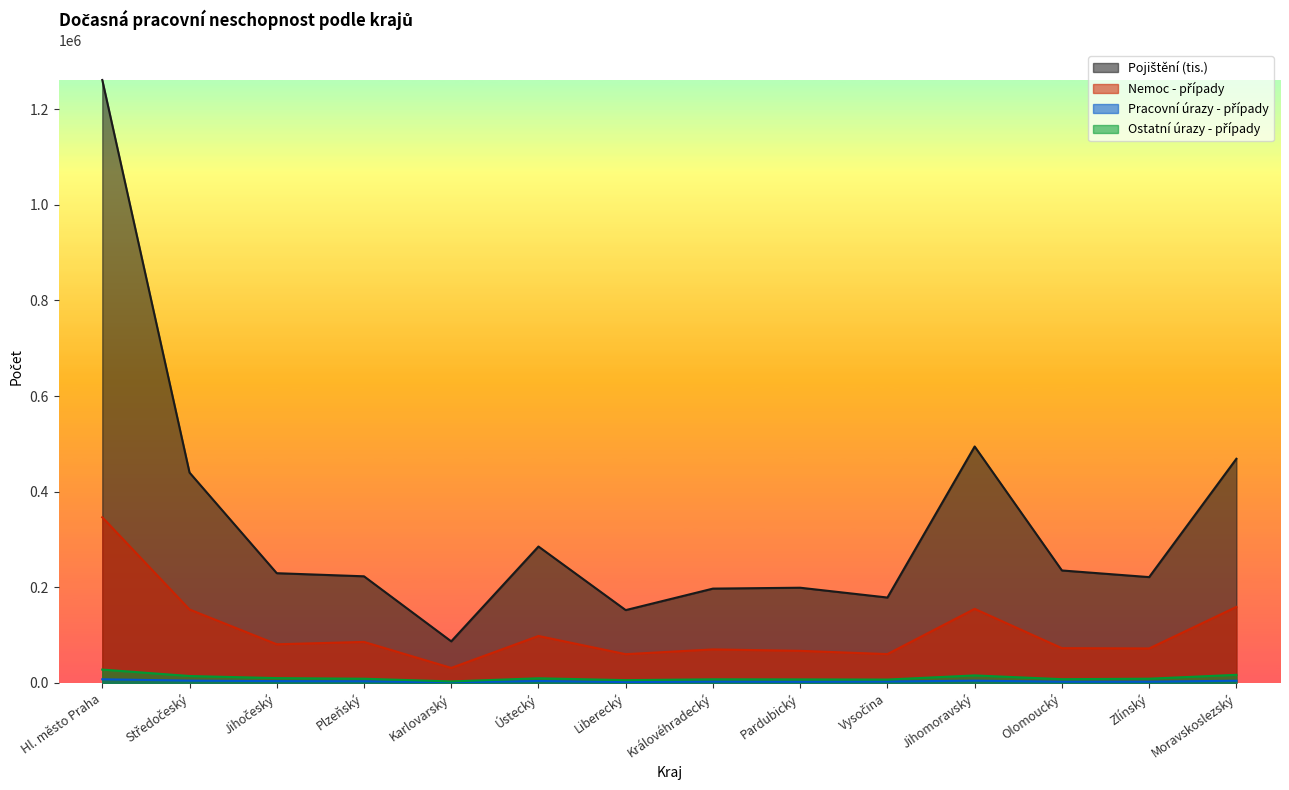

What is the lowest value of the Nemoc - případy series?

31240.0